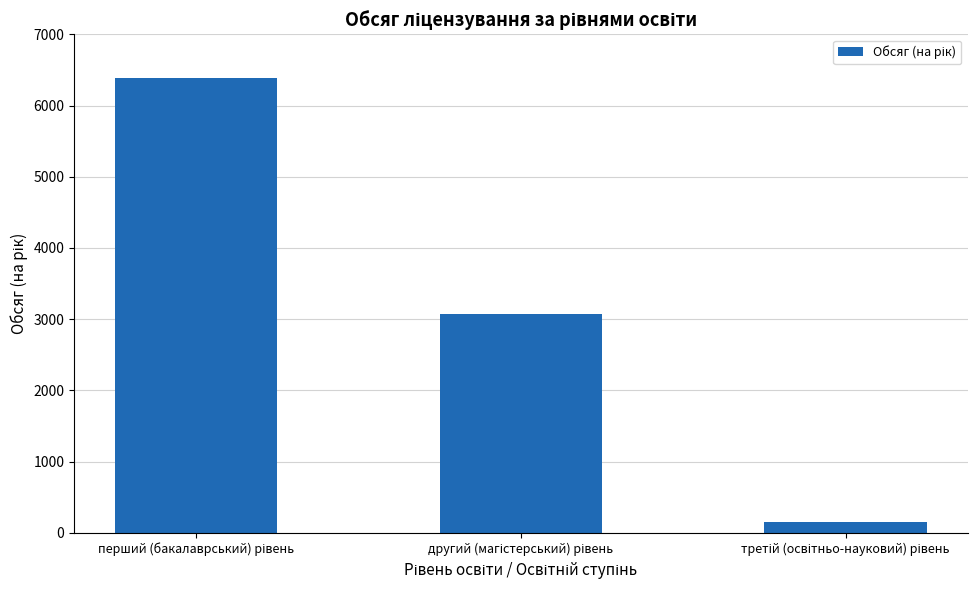

How many data points are less than 3078?

1